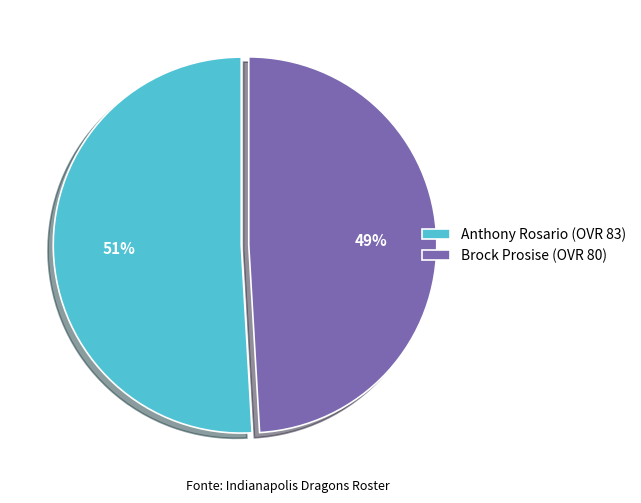

To the nearest percent, what is the difference between the largest and smallest slice percentages?

2%